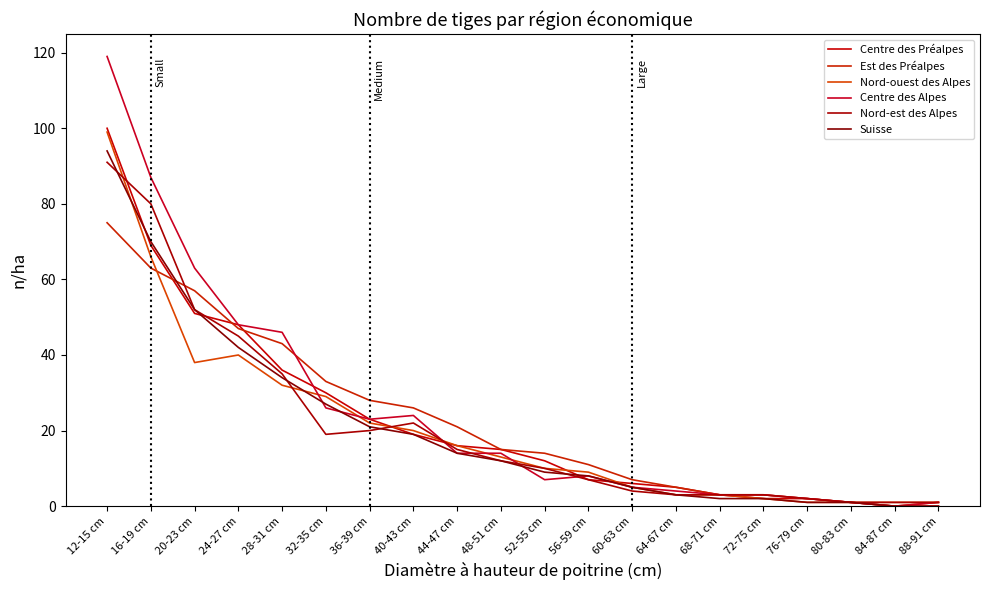

Reading left to right, transcribe all the data shown in this chart.

Centre des Préalpes: 12-15 cm=100	16-19 cm=69	20-23 cm=51	24-27 cm=48	28-31 cm=36	32-35 cm=30	36-39 cm=23	40-43 cm=19	44-47 cm=16	48-51 cm=15	52-55 cm=12	56-59 cm=7	60-63 cm=6	64-67 cm=5	68-71 cm=3	72-75 cm=2	76-79 cm=2	80-83 cm=1	84-87 cm=0	88-91 cm=0
Est des Préalpes: 12-15 cm=75	16-19 cm=63	20-23 cm=57	24-27 cm=47	28-31 cm=43	32-35 cm=33	36-39 cm=28	40-43 cm=26	44-47 cm=21	48-51 cm=15	52-55 cm=14	56-59 cm=11	60-63 cm=7	64-67 cm=5	68-71 cm=3	72-75 cm=3	76-79 cm=2	80-83 cm=1	84-87 cm=0	88-91 cm=1
Nord-ouest des Alpes: 12-15 cm=99	16-19 cm=66	20-23 cm=38	24-27 cm=40	28-31 cm=32	32-35 cm=29	36-39 cm=22	40-43 cm=20	44-47 cm=16	48-51 cm=13	52-55 cm=10	56-59 cm=9	60-63 cm=5	64-67 cm=3	68-71 cm=3	72-75 cm=2	76-79 cm=1	80-83 cm=1	84-87 cm=1	88-91 cm=1
Centre des Alpes: 12-15 cm=119	16-19 cm=87	20-23 cm=63	24-27 cm=48	28-31 cm=46	32-35 cm=26	36-39 cm=23	40-43 cm=24	44-47 cm=14	48-51 cm=14	52-55 cm=7	56-59 cm=8	60-63 cm=5	64-67 cm=4	68-71 cm=3	72-75 cm=3	76-79 cm=2	80-83 cm=1	84-87 cm=0	88-91 cm=1
Nord-est des Alpes: 12-15 cm=91	16-19 cm=80	20-23 cm=52	24-27 cm=45	28-31 cm=35	32-35 cm=19	36-39 cm=20	40-43 cm=22	44-47 cm=15	48-51 cm=12	52-55 cm=10	56-59 cm=7	60-63 cm=4	64-67 cm=3	68-71 cm=3	72-75 cm=3	76-79 cm=2	80-83 cm=1	84-87 cm=1	88-91 cm=1
Suisse: 12-15 cm=94	16-19 cm=70	20-23 cm=52	24-27 cm=42	28-31 cm=34	32-35 cm=27	36-39 cm=21	40-43 cm=19	44-47 cm=14	48-51 cm=12	52-55 cm=9	56-59 cm=8	60-63 cm=5	64-67 cm=3	68-71 cm=2	72-75 cm=2	76-79 cm=1	80-83 cm=1	84-87 cm=0	88-91 cm=0